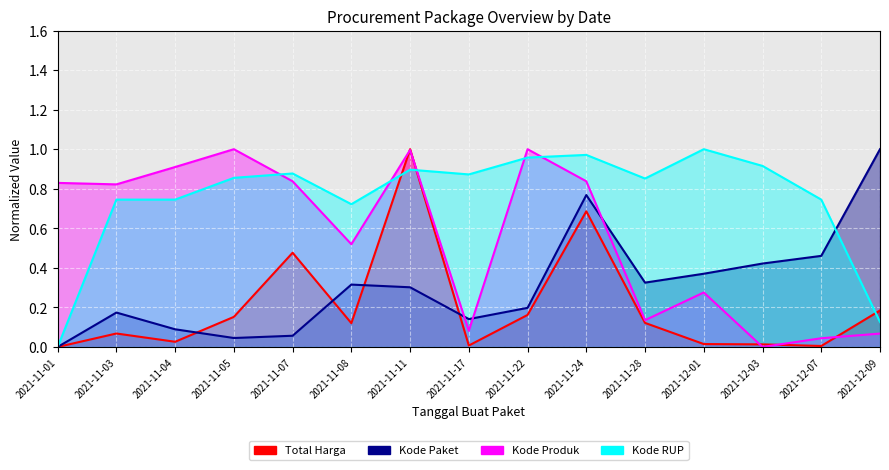

Is the value of Kode RUP at 2021-12-01 greater than the value of Total Harga at 2021-11-07?

Yes